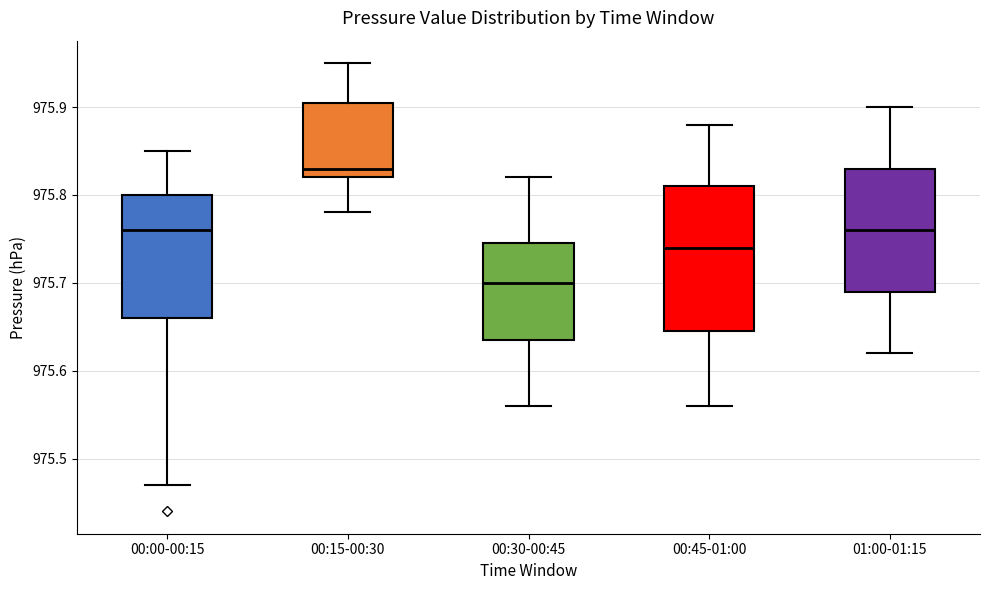

Which box's median line is the highest?

00:15-00:30